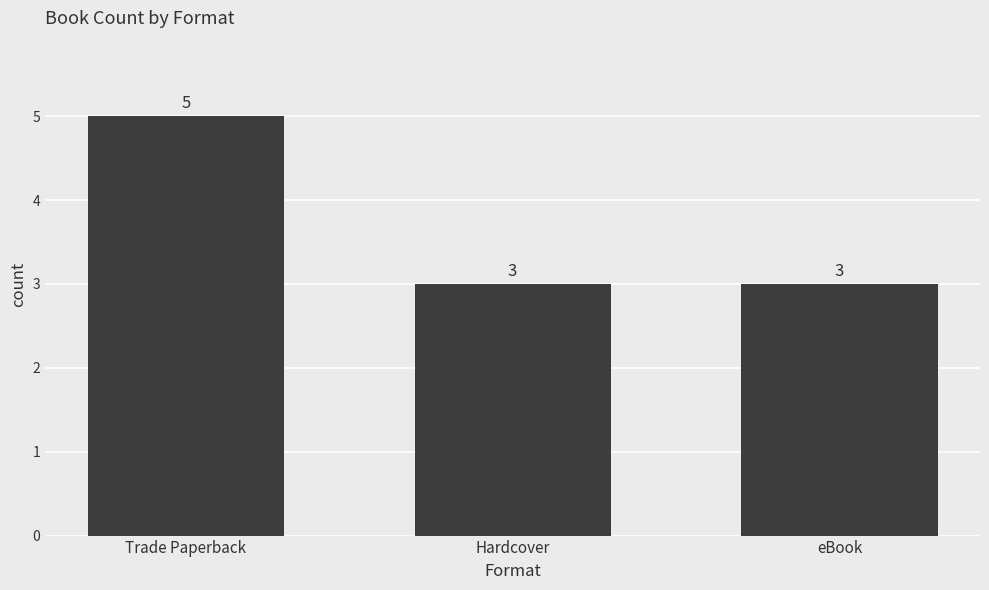

The chart shows a value of 5 at Trade Paperback. True or false?

True